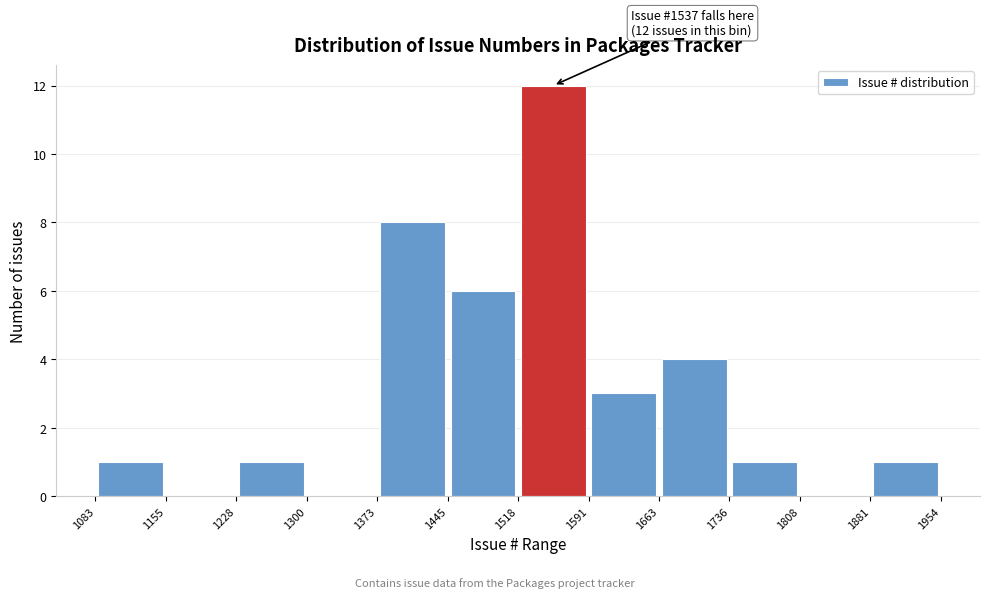

Over which range of the x-axis is the bar tallest?

1518 to 1591